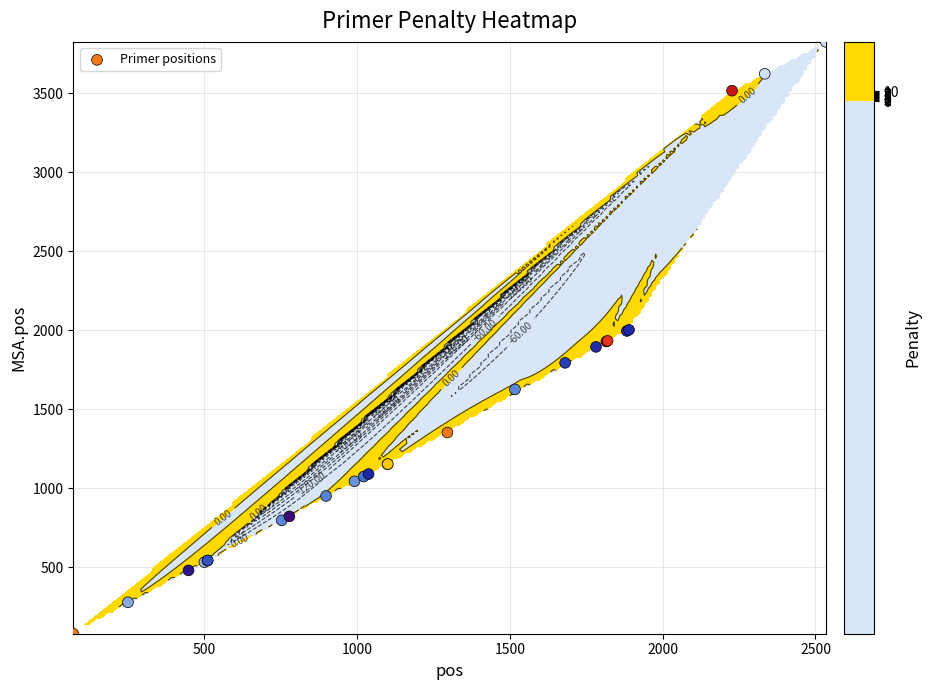

Reading left to right, extract all data points from this chart.

79	278	480	532	542	543	797	822	951	1044	1074	1090	1152	1153	1353	1626	1794	1895	1929	1933	1996	2003	3517	3624	3826